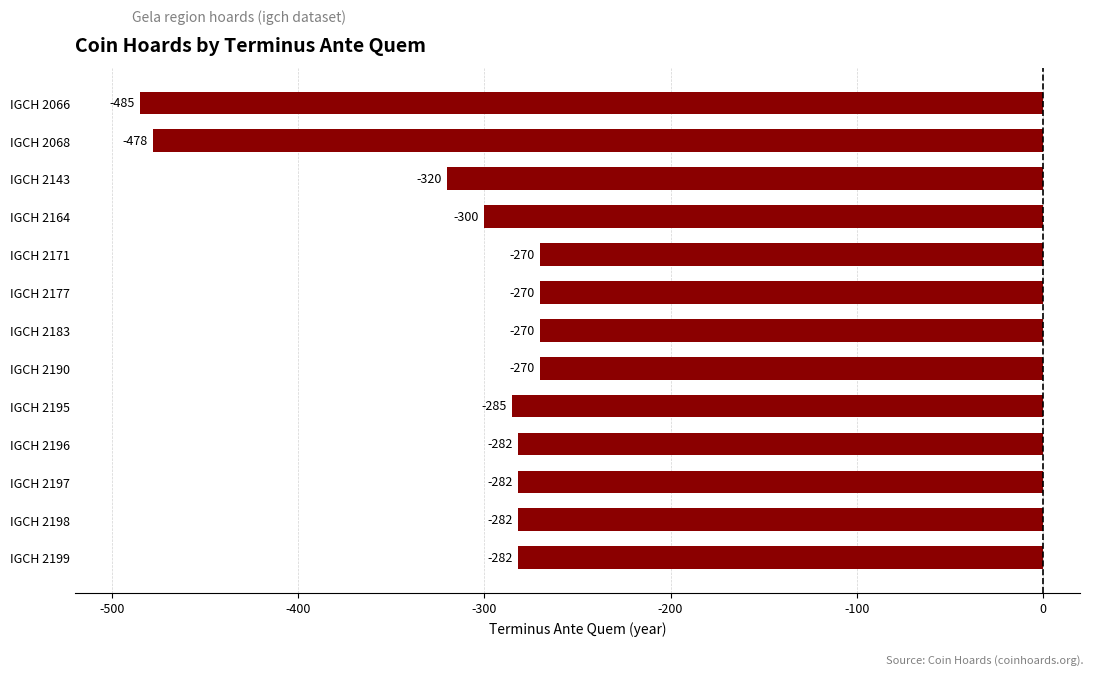

What is the value of the 2nd bar from the top?

-478